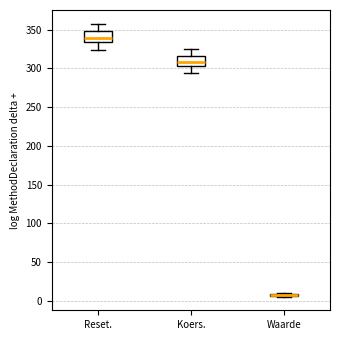

Where is the lower edge of the box for Koers. on the y-axis? The values are not printed on the chart, so give them approximately, as read against the axis.

305